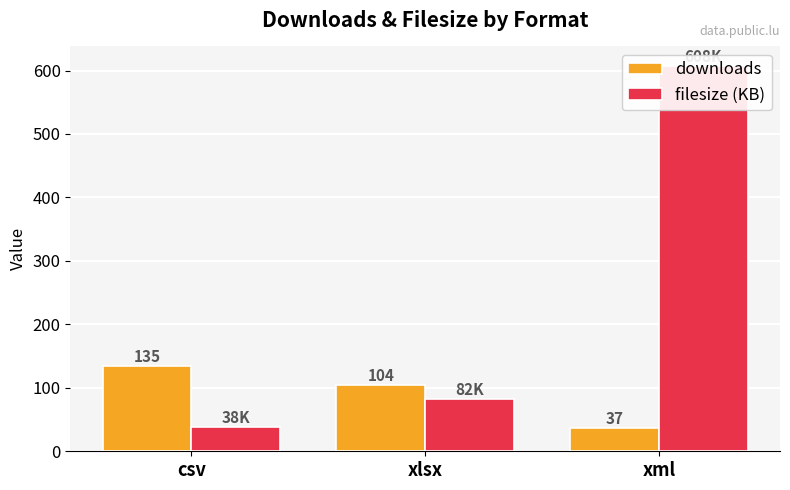

What is the value of the filesize (KB) bar at the 1st from the left?

38.4